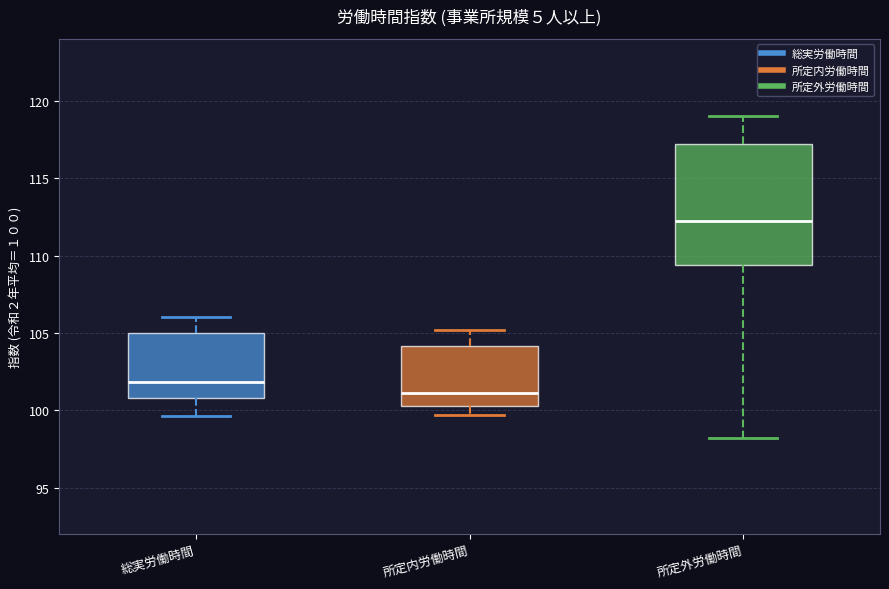

Where is the lower edge of the box for 所定内労働時間 on the y-axis? The values are not printed on the chart, so give them approximately, as read against the axis.

100.5